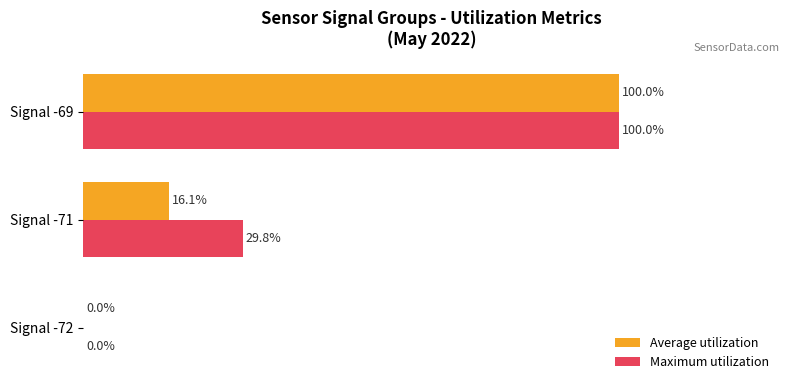

Which series has the largest total across all categories?

Maximum utilization